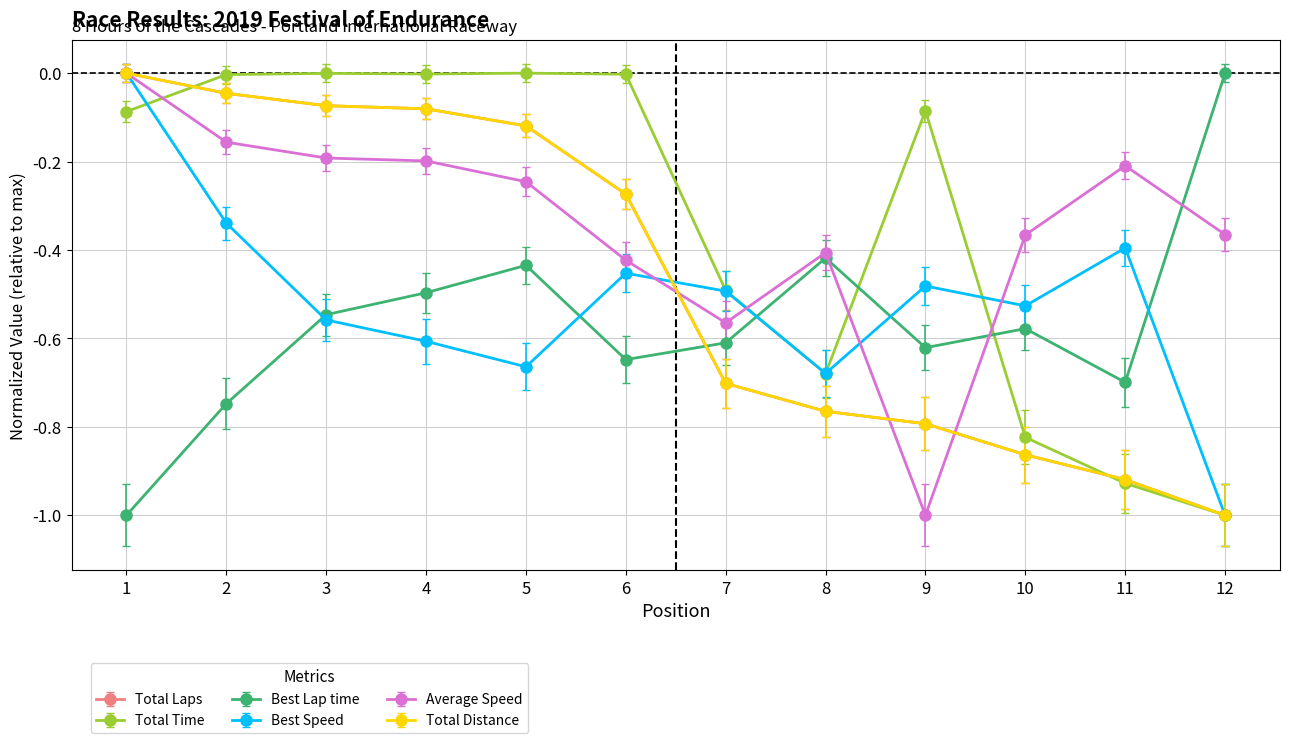

True or false: Average Speed has more than 0 points higher than both neighbors.

True